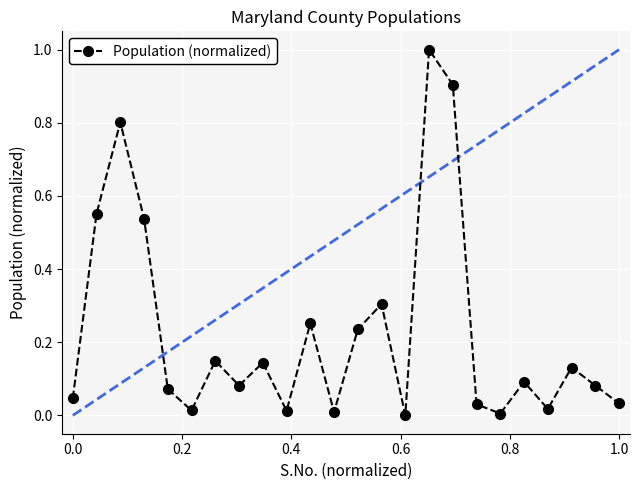

What is the maximum value shown in the chart?

1.0